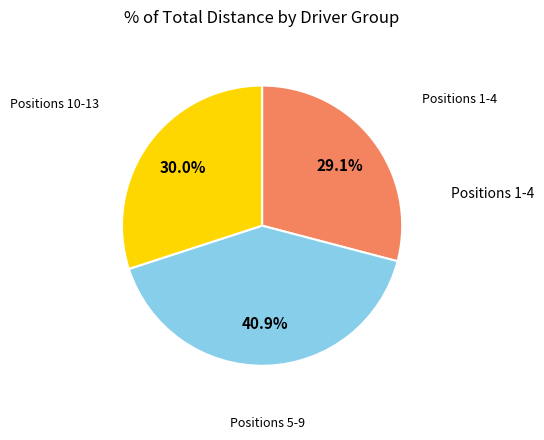

Does any single category account for the majority?

No